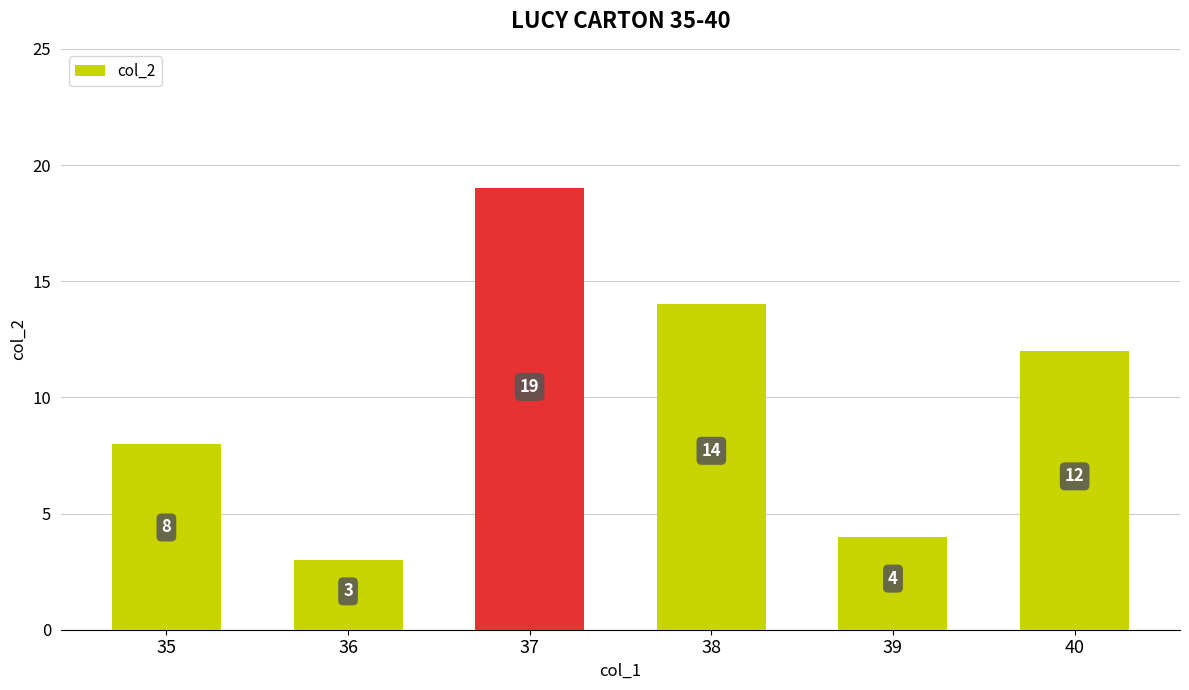

What is the smallest value displayed?

3